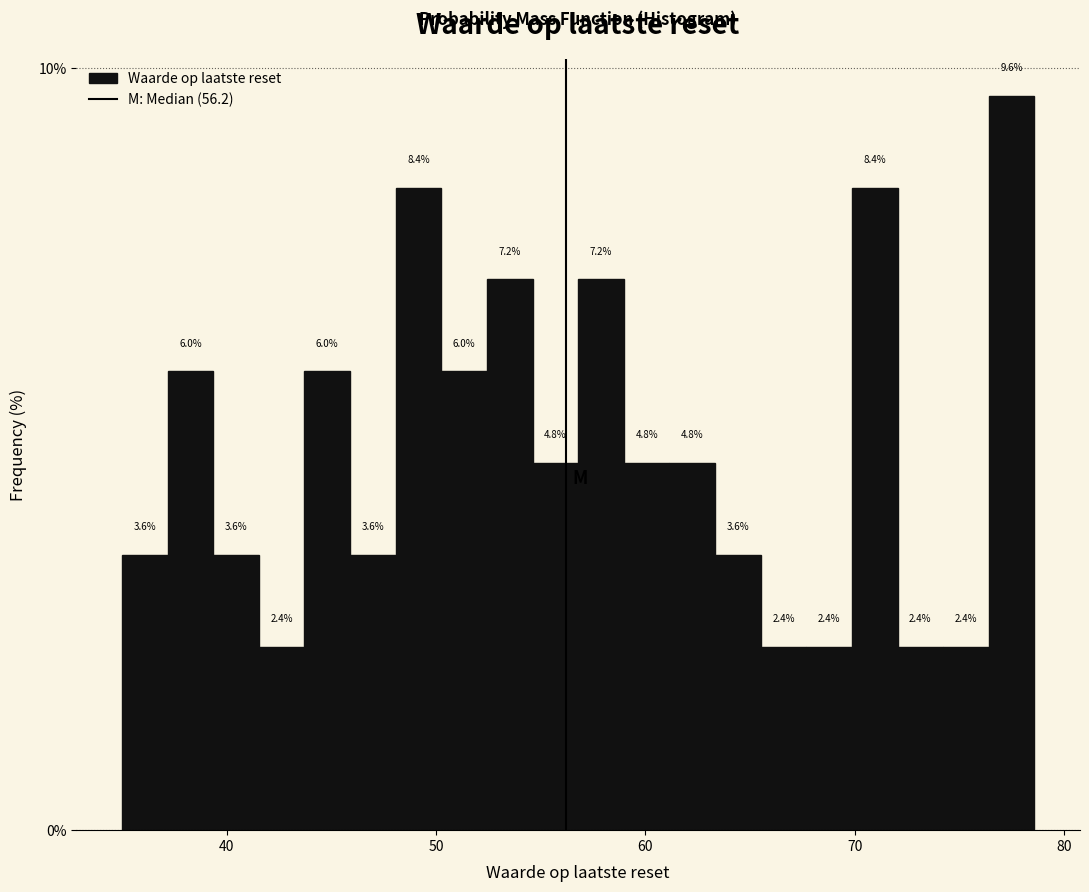

Around what value on the x-axis is the tallest bar? Give the approximate position of its centre, as read against the axis.

78